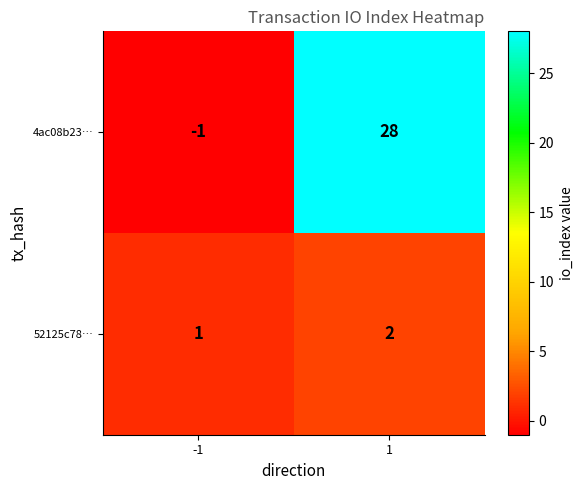

True or false: 52125c78… has a value of 2 at -1.

False